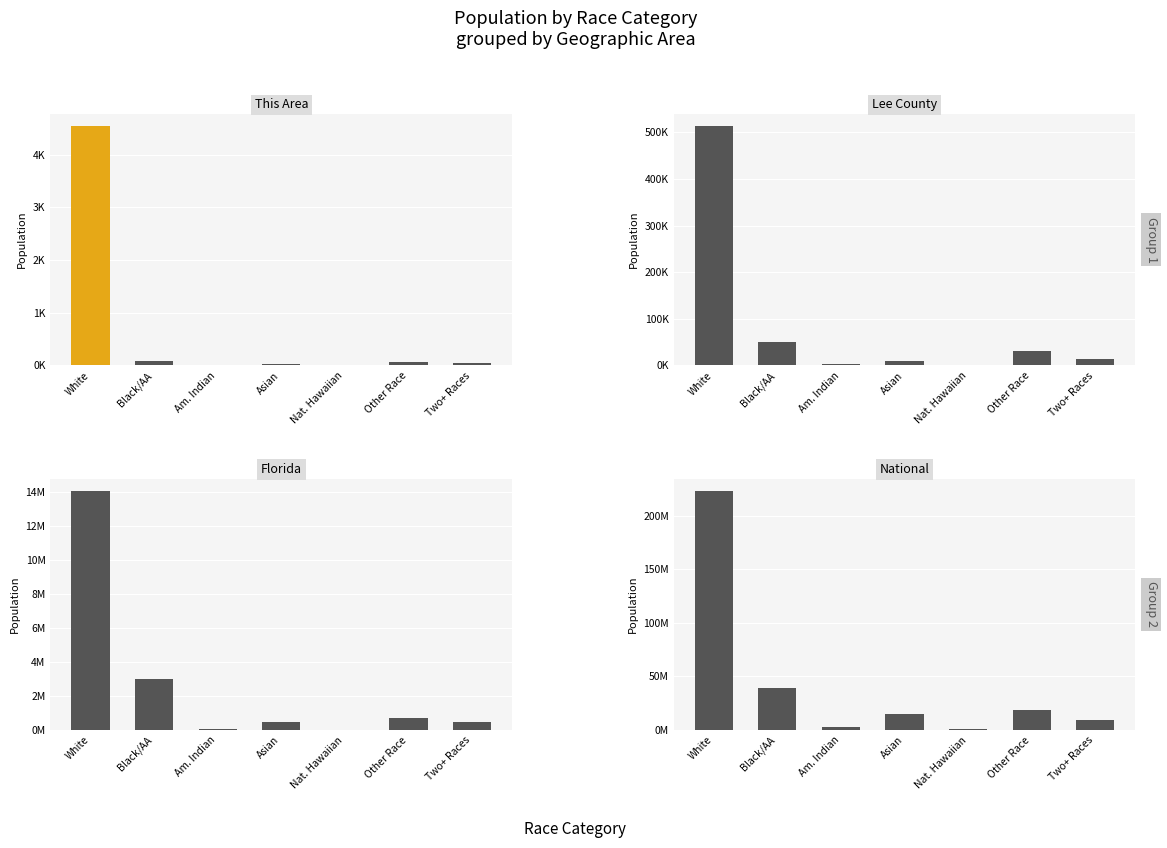

True or false: National has a value of 9009073 at Two+ Races.

True